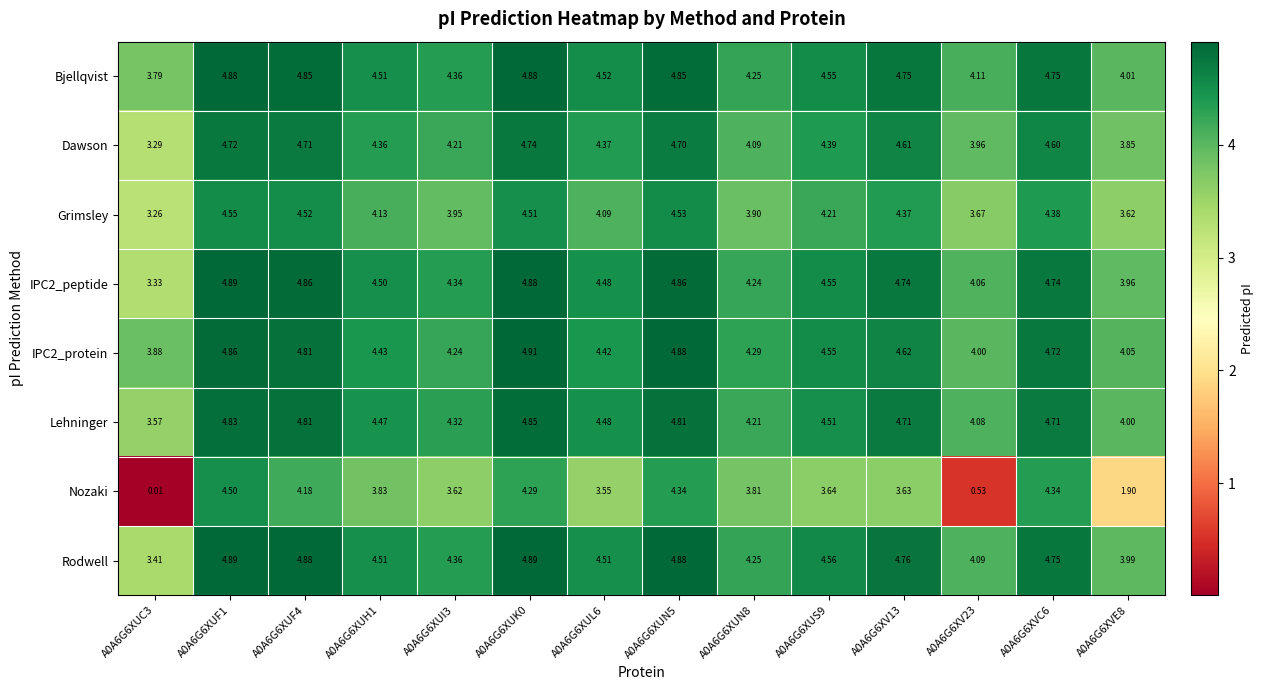

What is the total value across all series at A0A6G6XVE8?

29.4